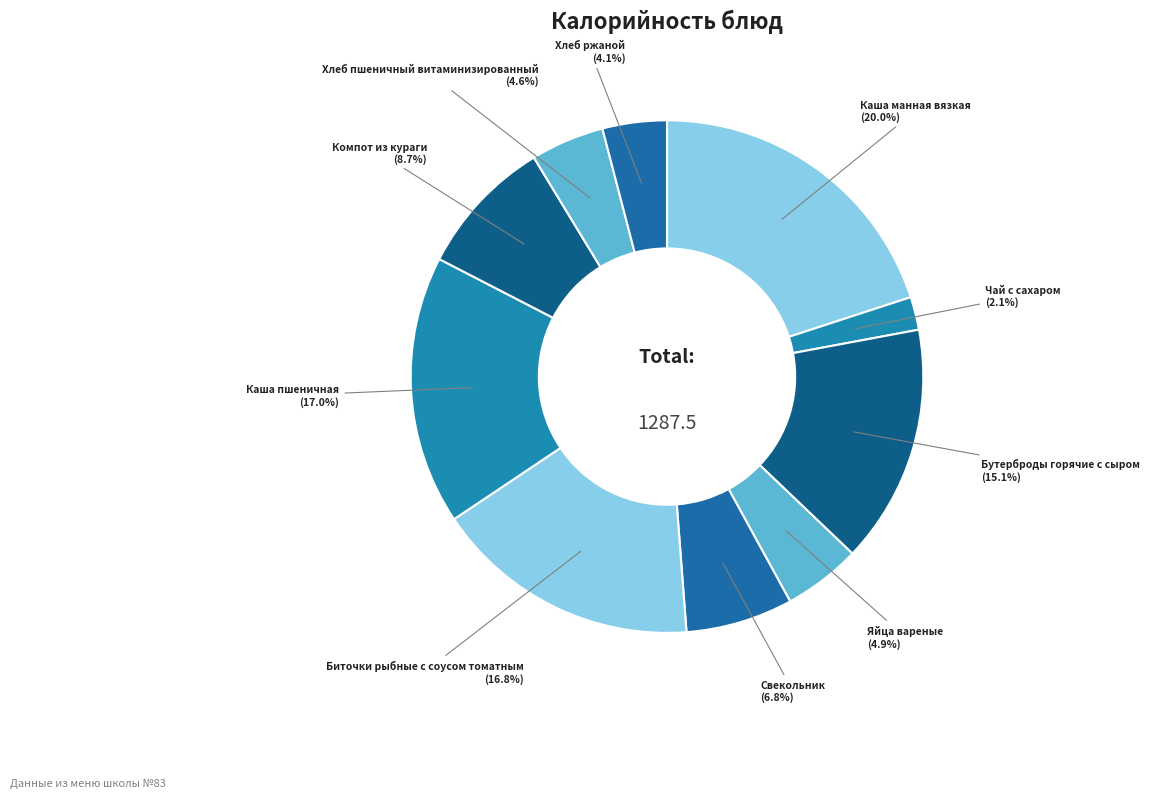

Is it true that Каша манная вязкая is 7% of the pie?

False